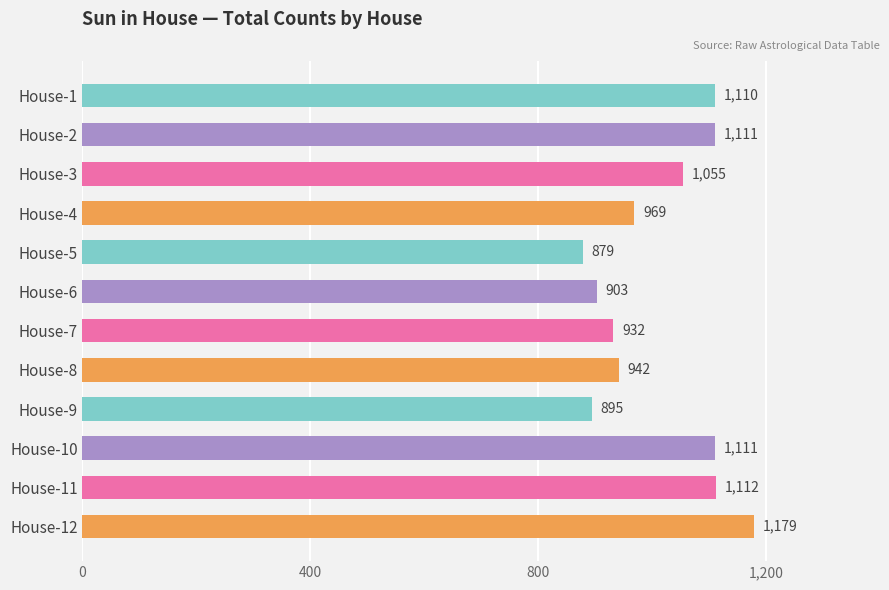

Are the bars horizontal?

Yes